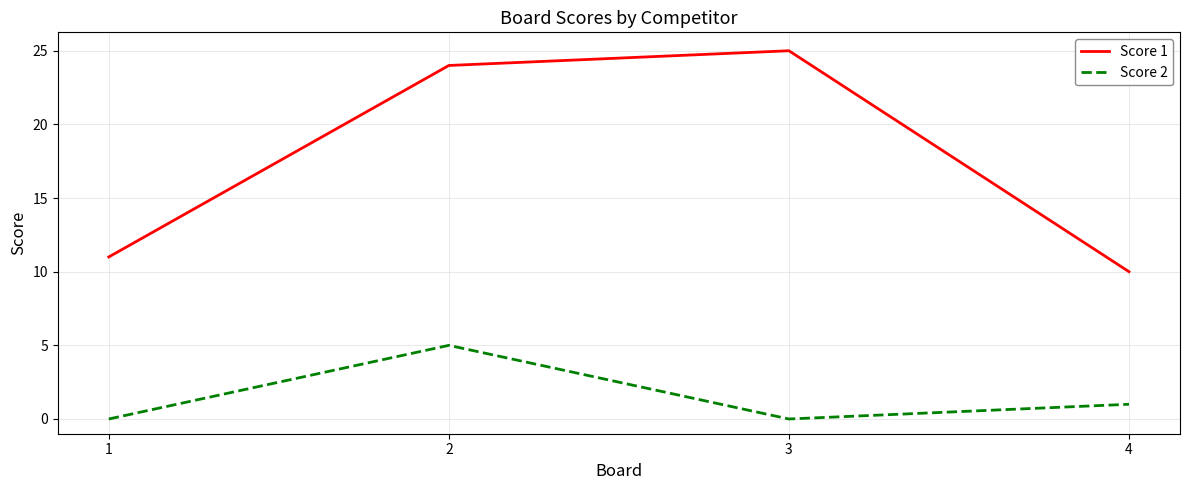

Reading left to right, list all the values displayed in this chart.

Score 1: 11	24	25	10
Score 2: 0	5	0	1